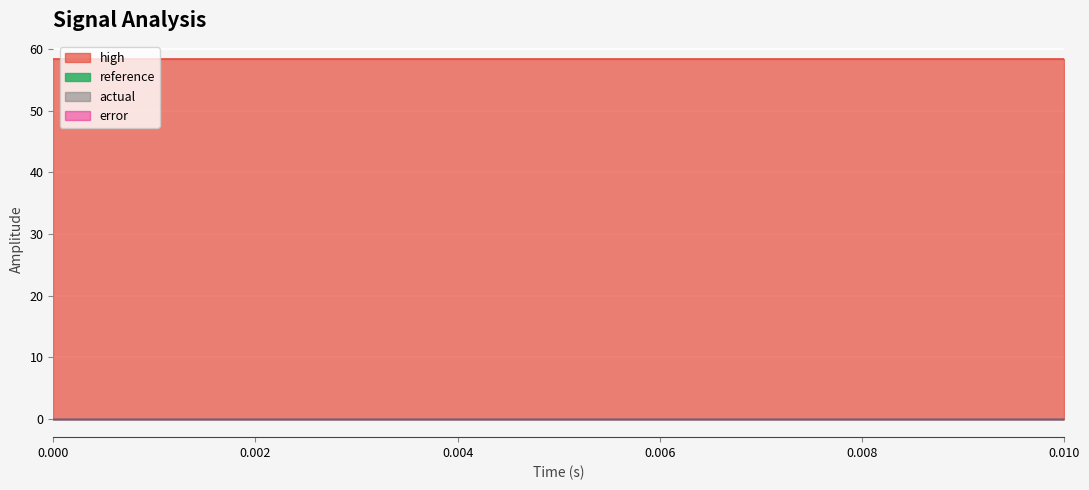

True or false: actual and high cross at least once.

False